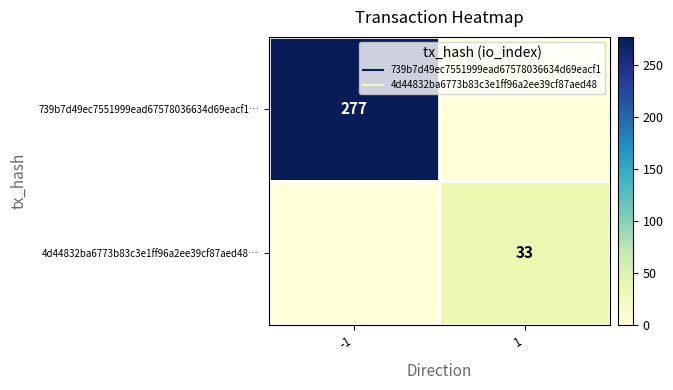

The value of 739b7d49ec7551999ead67578036634d69eacf1… at 1 is 0. True or false?

True